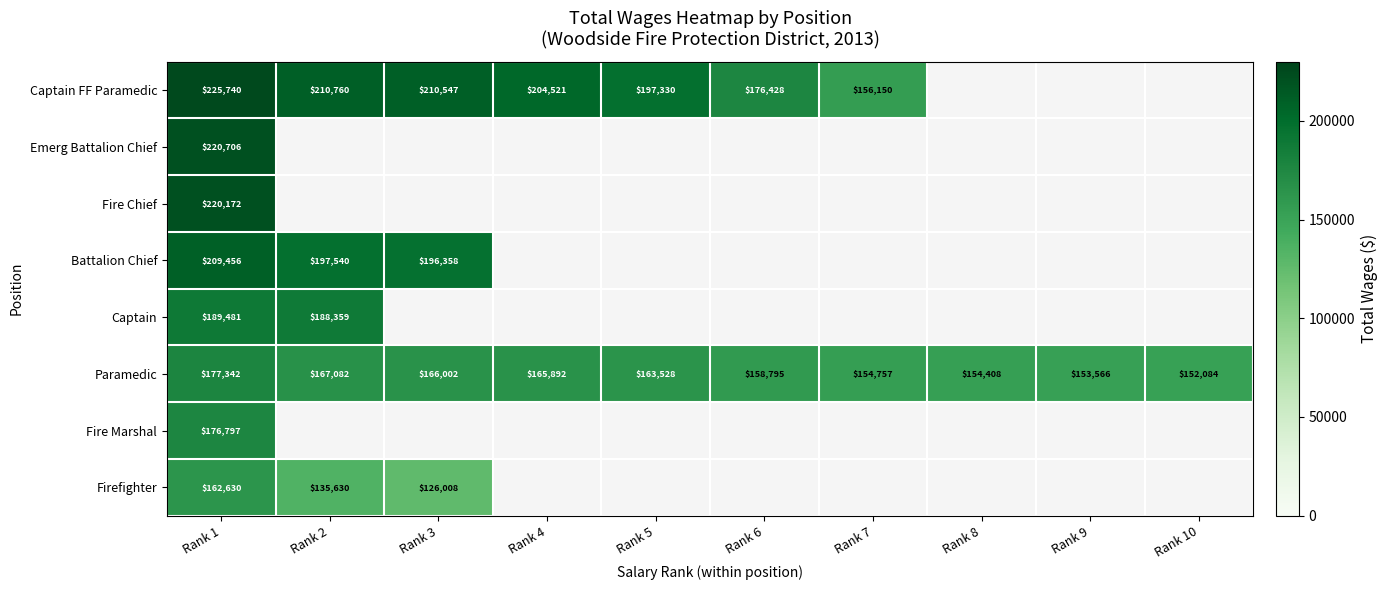

How many series are shown in this chart?

8